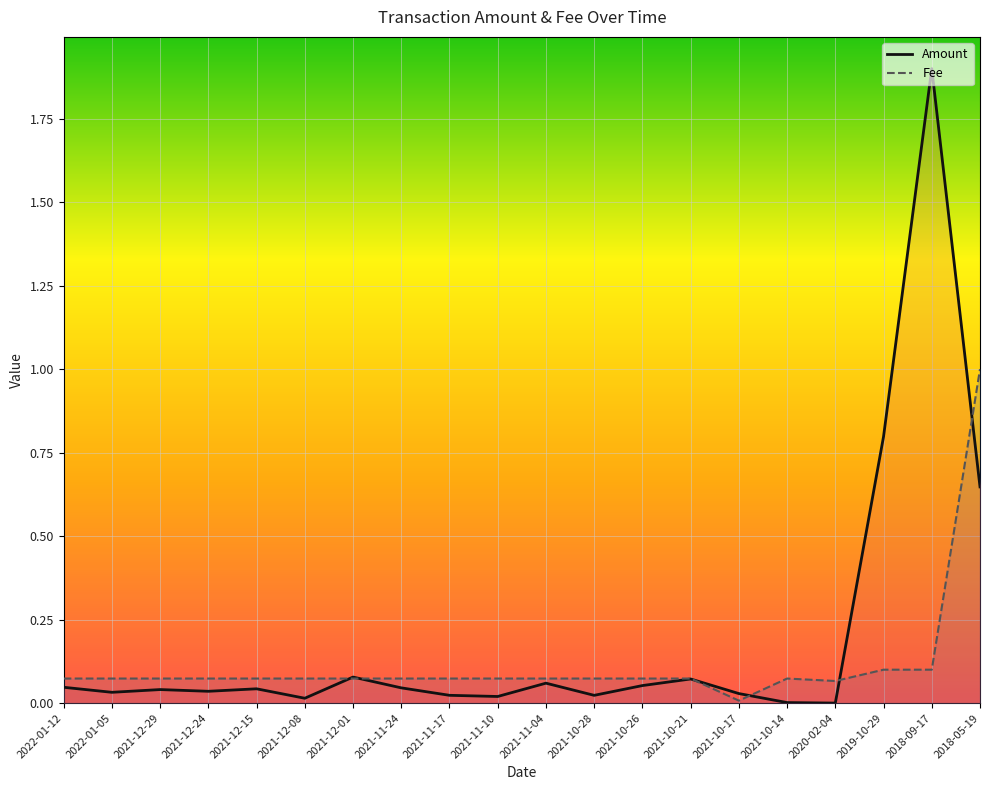

What is the difference between the maximum and minimum values in the Fee series?

1.0